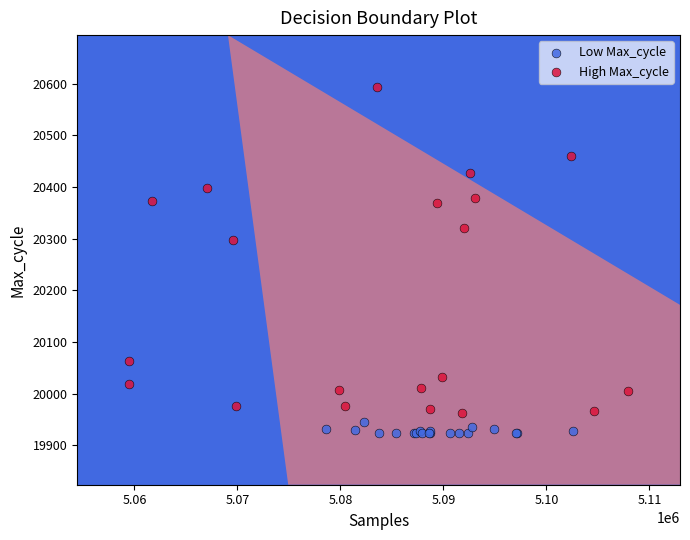

Which series contains the lowest Y value?

Low Max_cycle